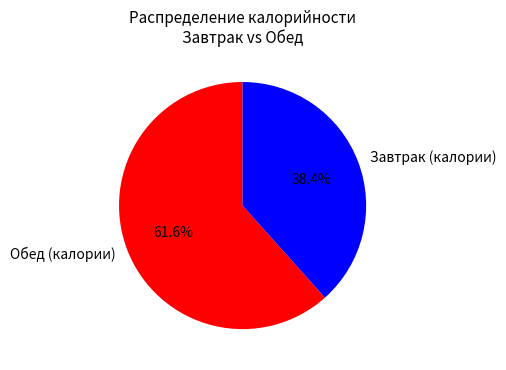

Combined, what portion of the pie is Завтрак (калории) and Обед (калории)?

100.0%